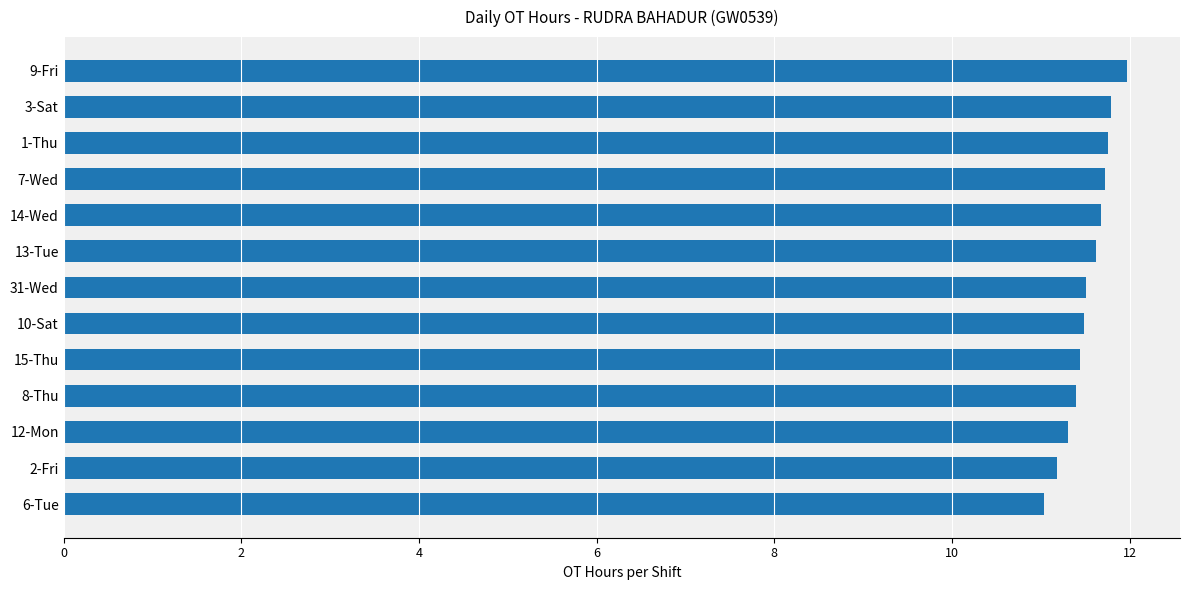

Read the value at 7-Wed.

11.7